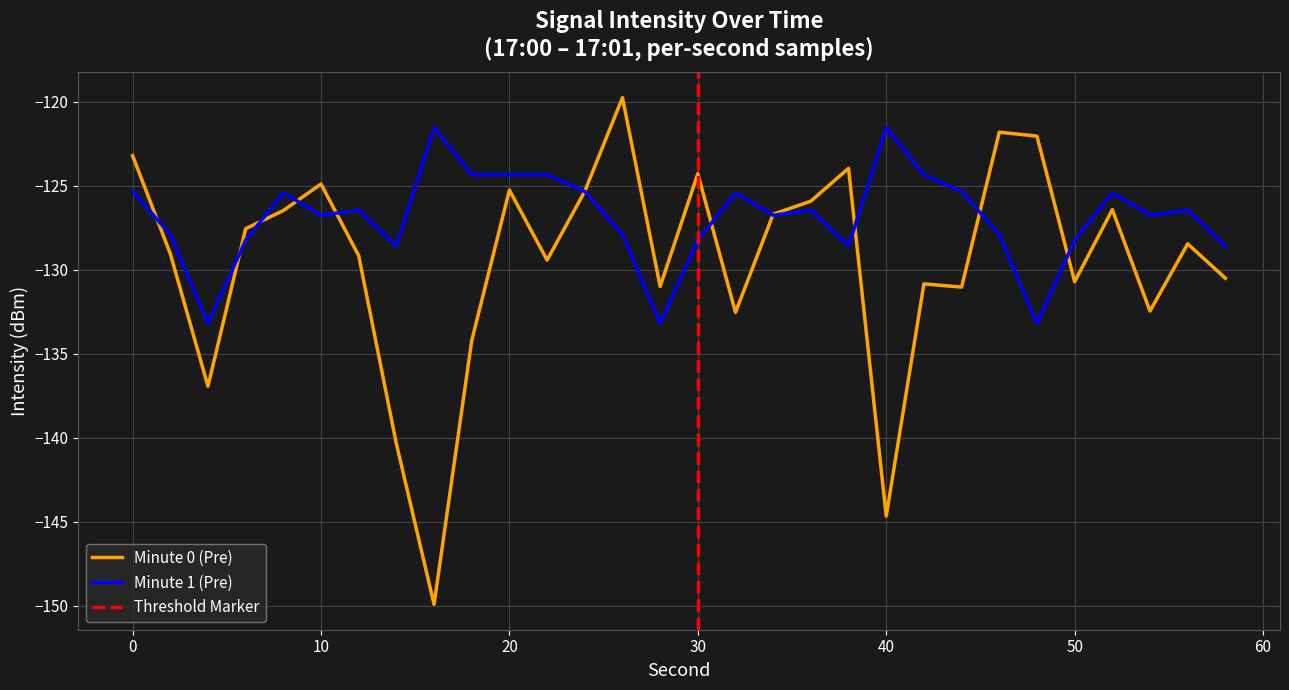

List the series in order of their peak value, highest first.

Minute 0 (Pre), Minute 1 (Pre)